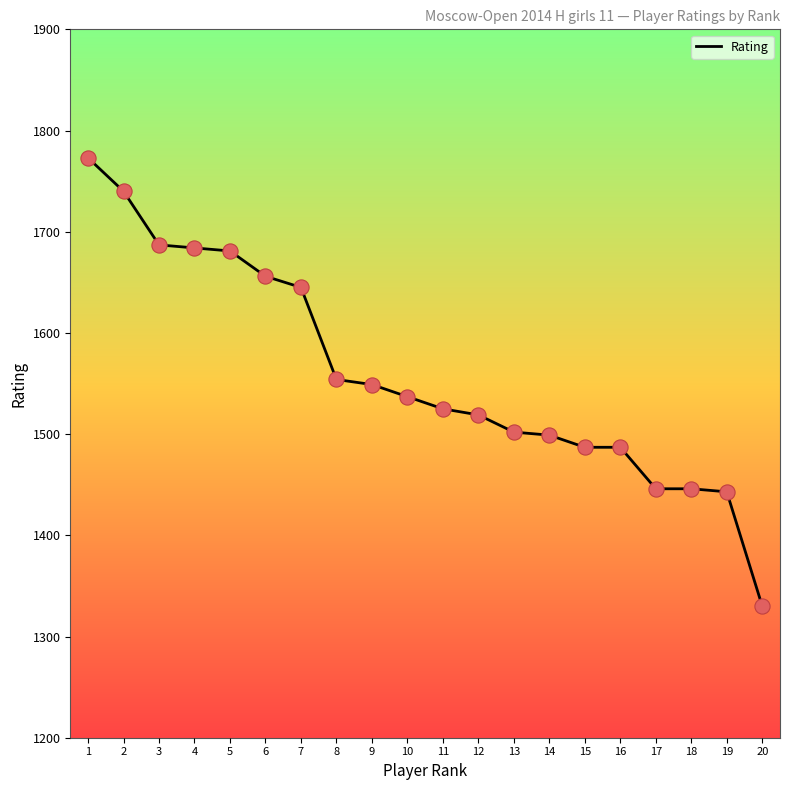

What is the change in value from 11 to 13?

-23